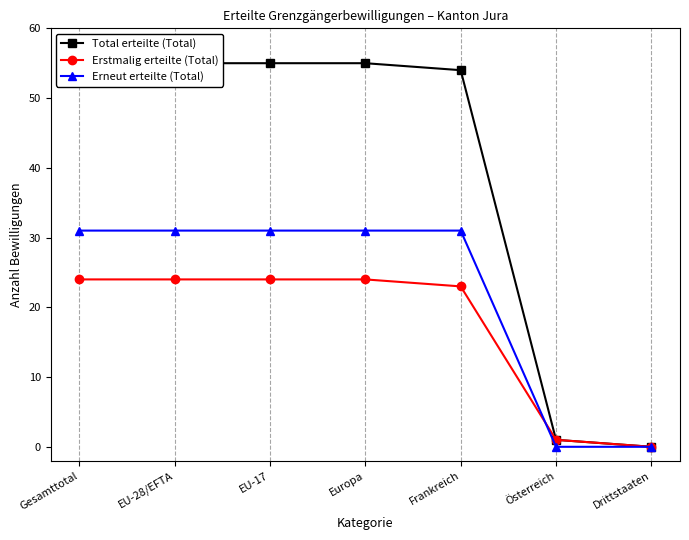

How many positive values does the Total erteilte (Total) series have?

6